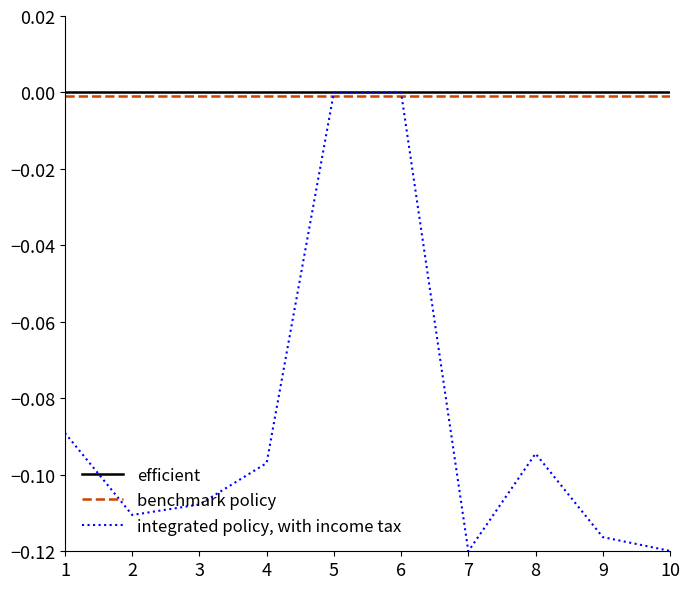

True or false: efficient has a value of 0.0 at 1.

True